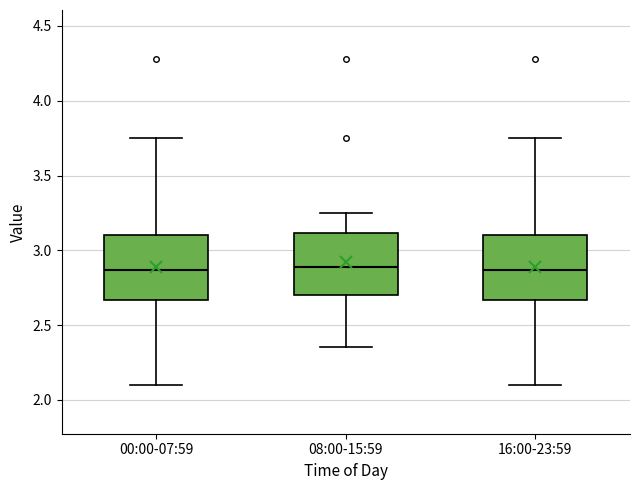

Reading left to right, read every box against the y-axis: the position of its median line, the range the box covers, and the ends of its whiskers. The values are not printed on the chart, so give them approximately, as read against the axis.

00:00-07:59: median 2.85, box 2.65 to 3.10, whiskers 2.10 to 3.75
08:00-15:59: median 2.90, box 2.70 to 3.10, whiskers 2.35 to 3.25
16:00-23:59: median 2.85, box 2.65 to 3.10, whiskers 2.10 to 3.75